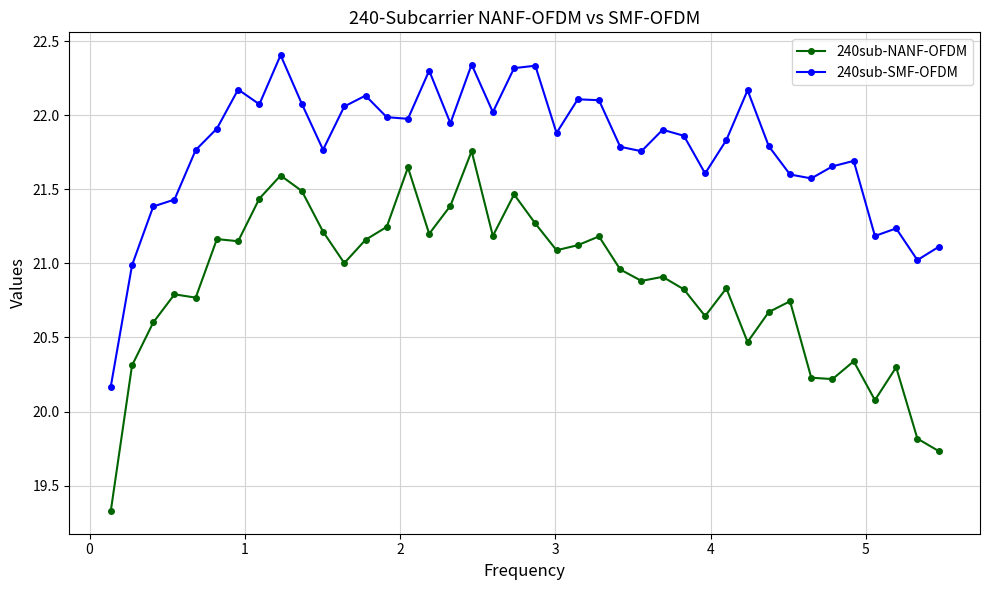

What is the difference between the maximum and minimum values in the 240sub-NANF-OFDM series?

2.4